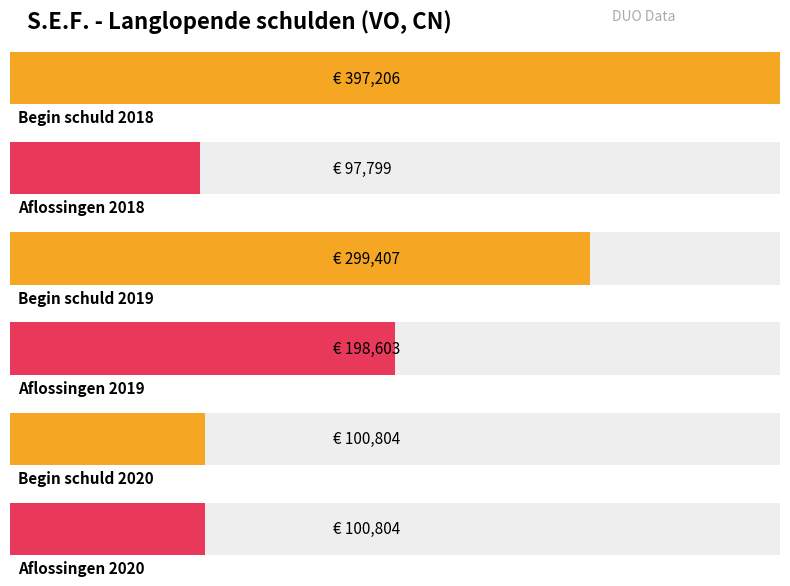

Which label corresponds to the smallest value in the chart?

2018